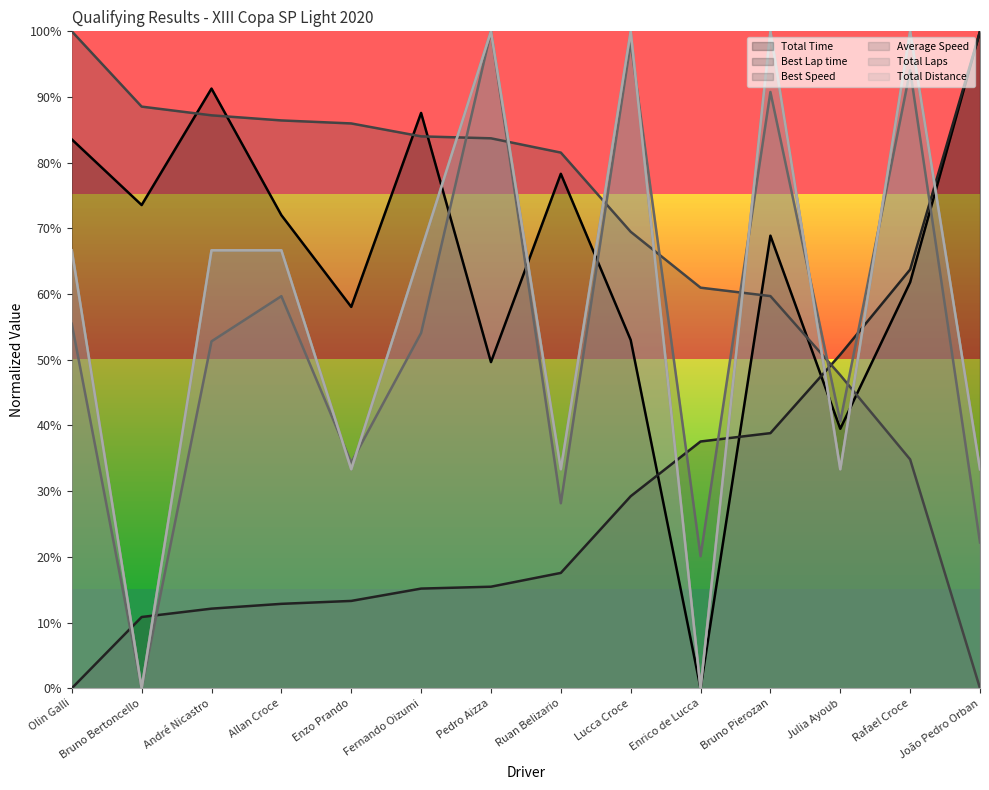

What value does the Best Lap time series have at Rafael Croce?

63.7